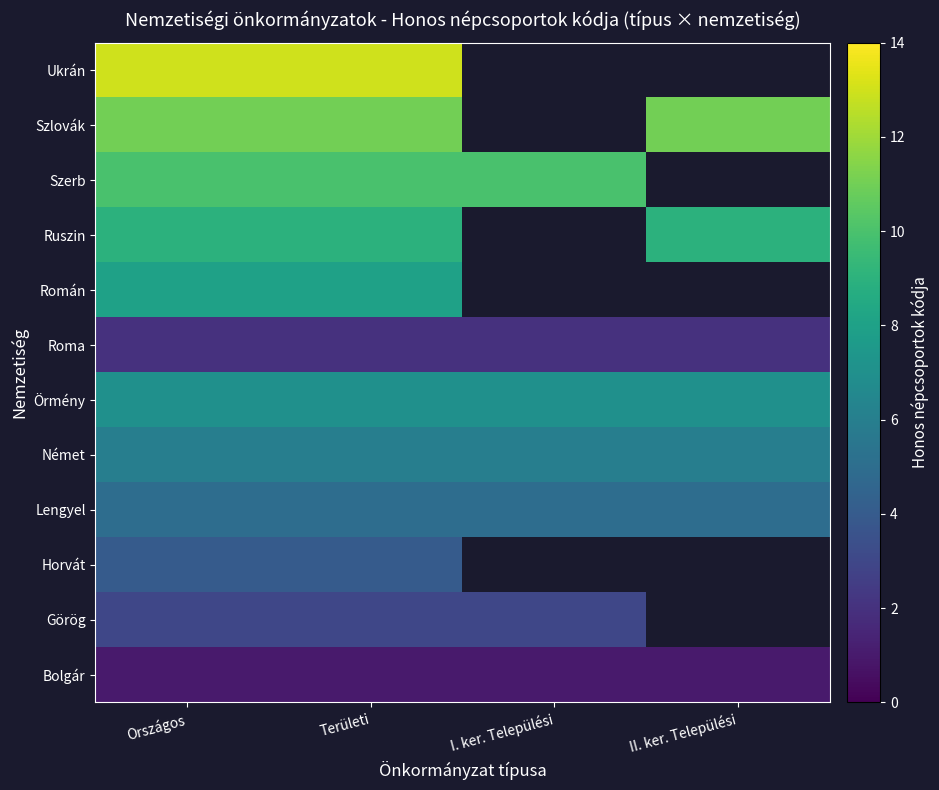

What is the difference between the highest and lowest values at Területi?

12.0